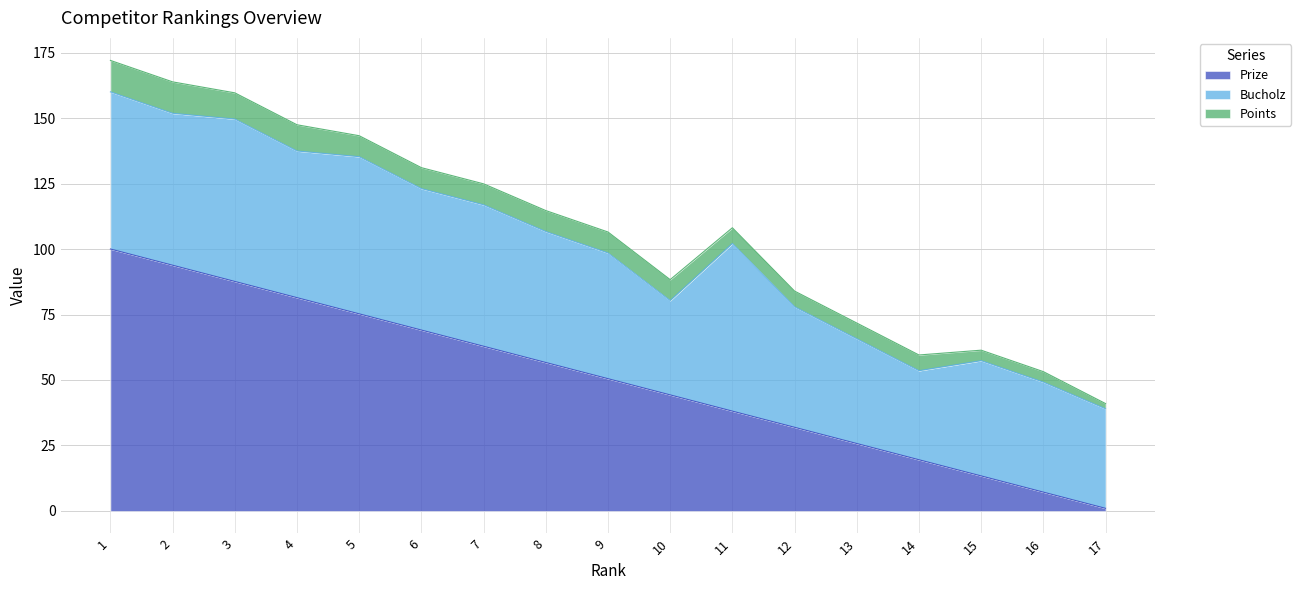

What is the value of the Bucholz point at the 8th from the left?

50.0